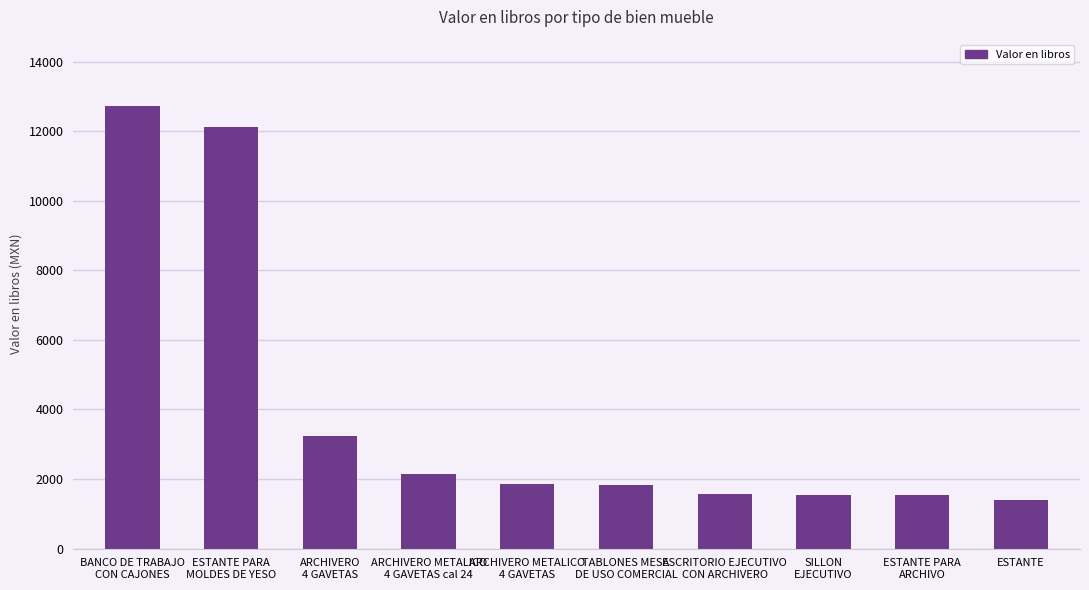

Which label corresponds to the smallest value in the chart?

ESTANTE